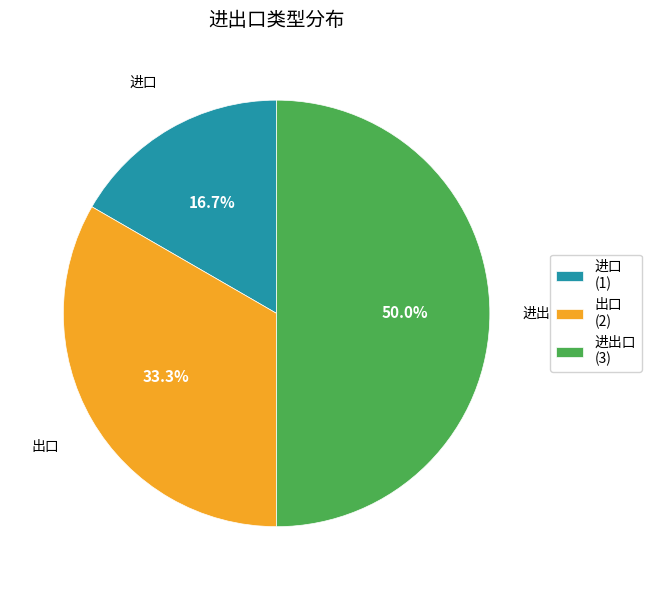

How many slices are in this pie chart?

3